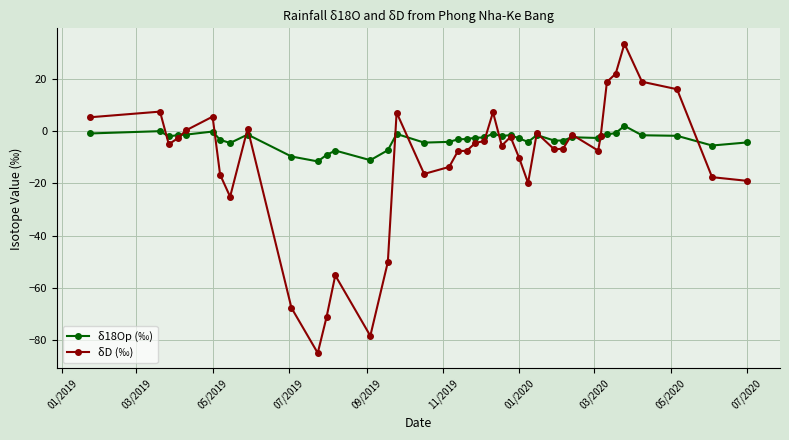

How many lines are shown in the chart?

2